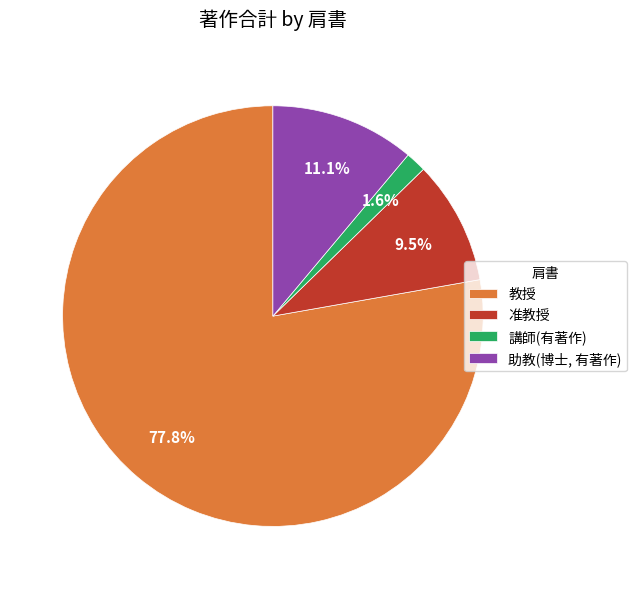

Which category has the smallest portion of the pie?

講師(有著作)